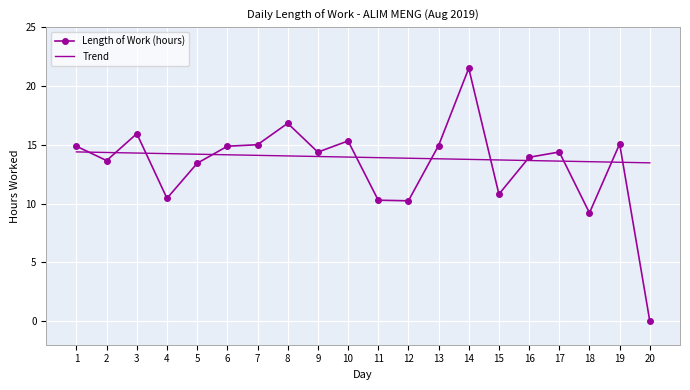

At which label does Length of Work (hours) reach its minimum?

20